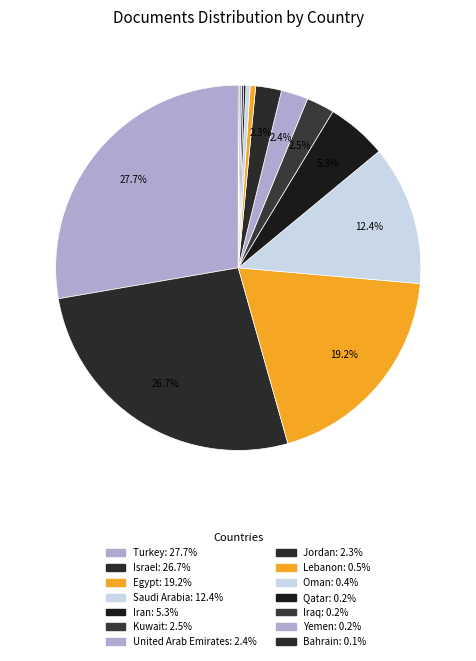

True or false: Bahrain accounts for 0% of the total.

True